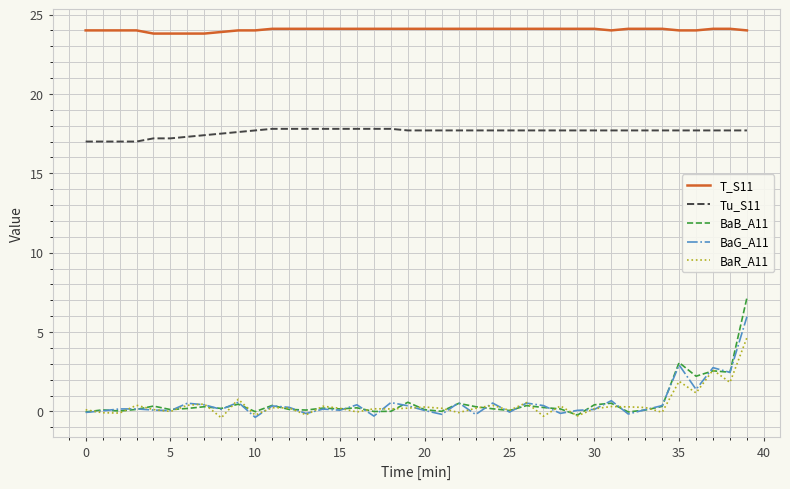

Which series has the largest range (max minus min)?

BaB_A11